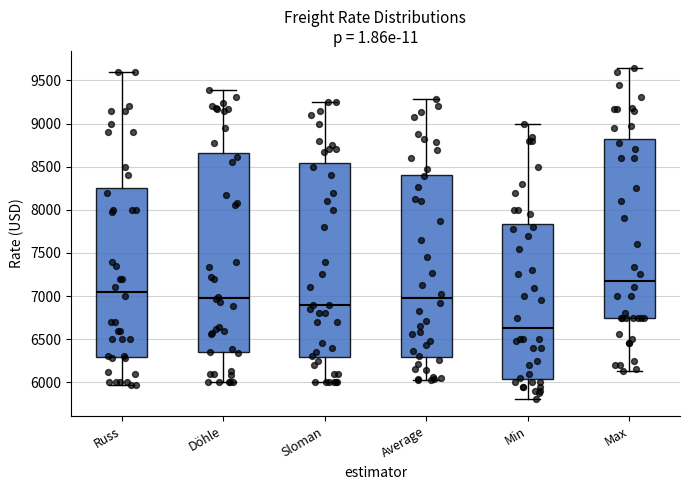

Where does the median line of the box for Döhle sit on the y-axis? The values are not printed on the chart, so give them approximately, as read against the axis.

7000